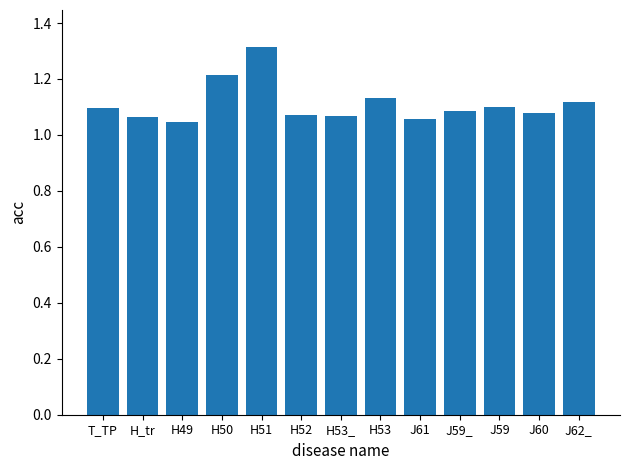

The value at J59 is 1.1. True or false?

True